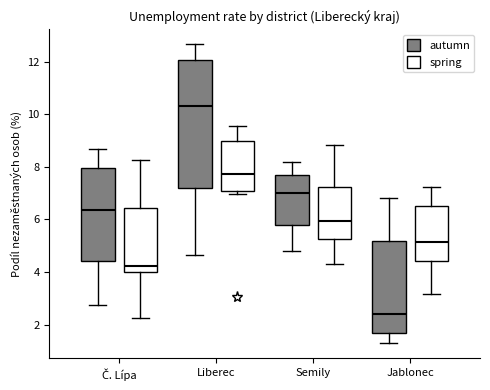

Where does the lower whisker of the box for Liberec (autumn) end on the y-axis? The values are not printed on the chart, so give them approximately, as read against the axis.

4.6